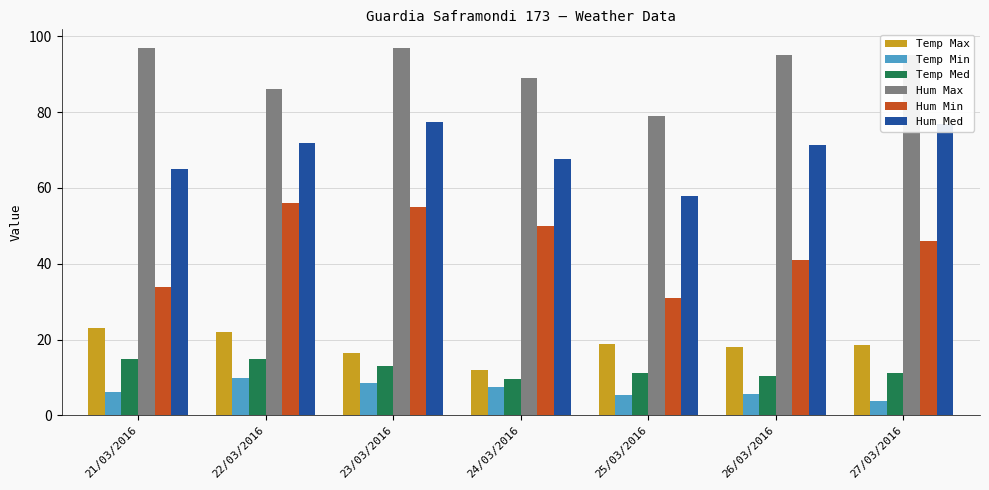

What is the smallest value displayed?

3.7